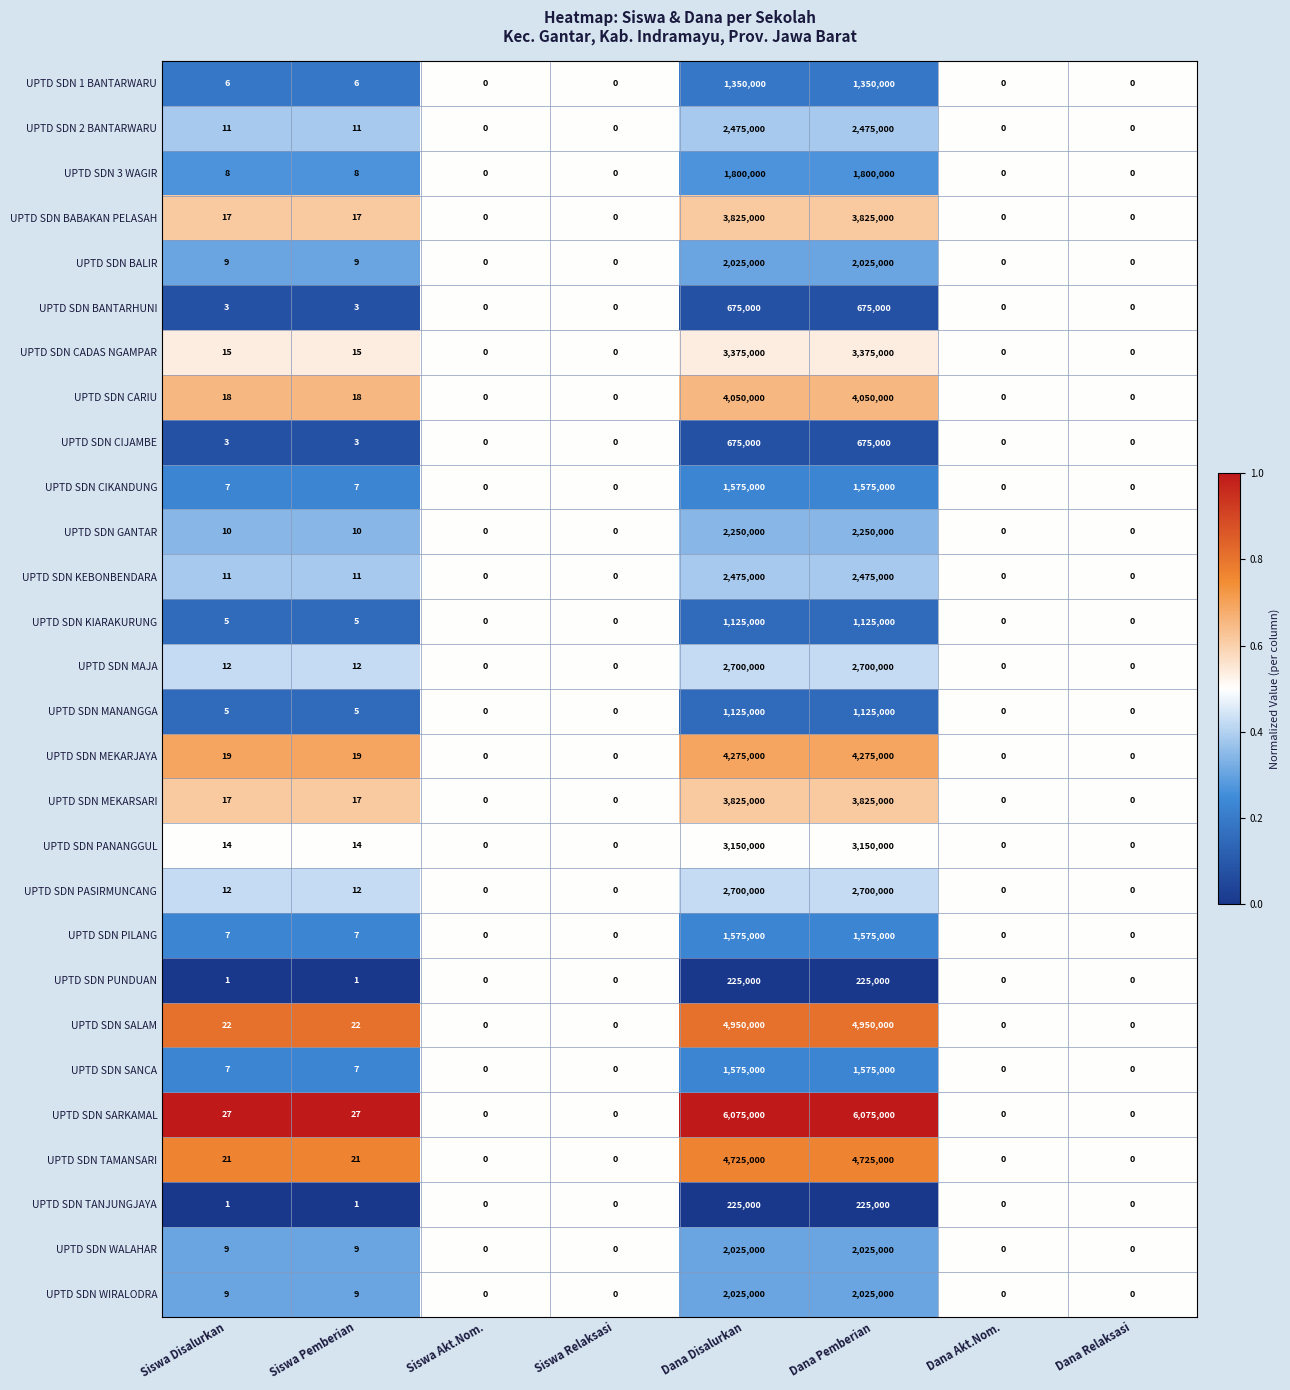

Is the value of UPTD SDN BANTARHUNI at Siswa Relaksasi greater than the value of UPTD SDN CARIU at Siswa Disalurkan?

No